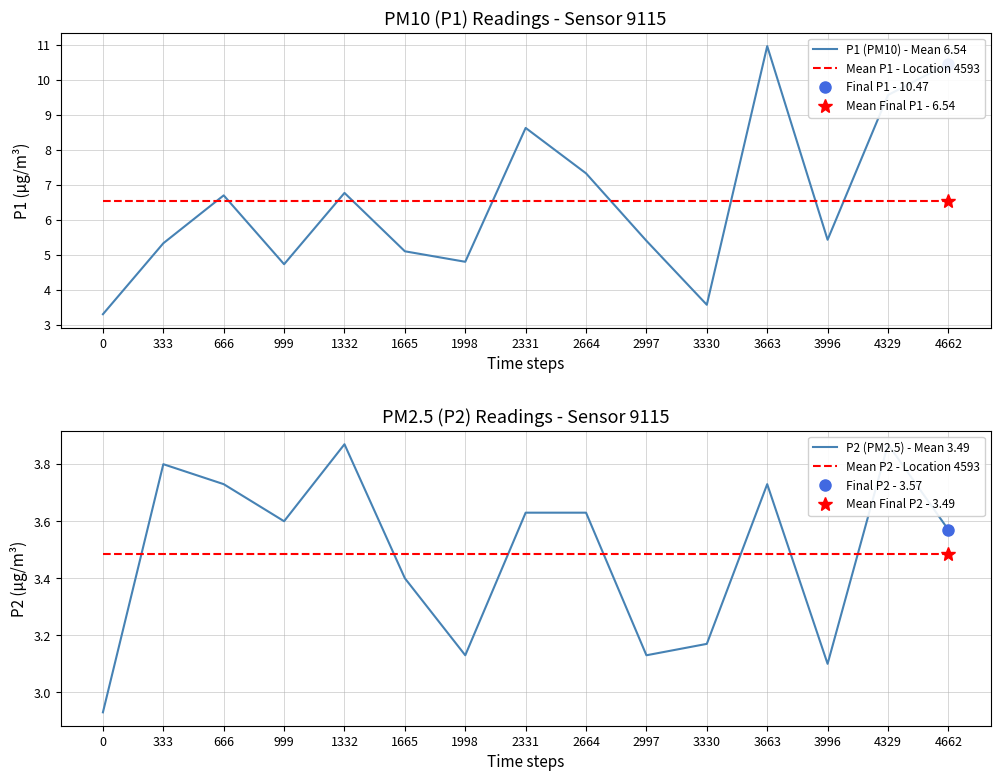

Which series ends up on top after the final intersection of Mean P2 - Location 4593 and P2 (PM2.5) - Mean 3.49?

P2 (PM2.5) - Mean 3.49